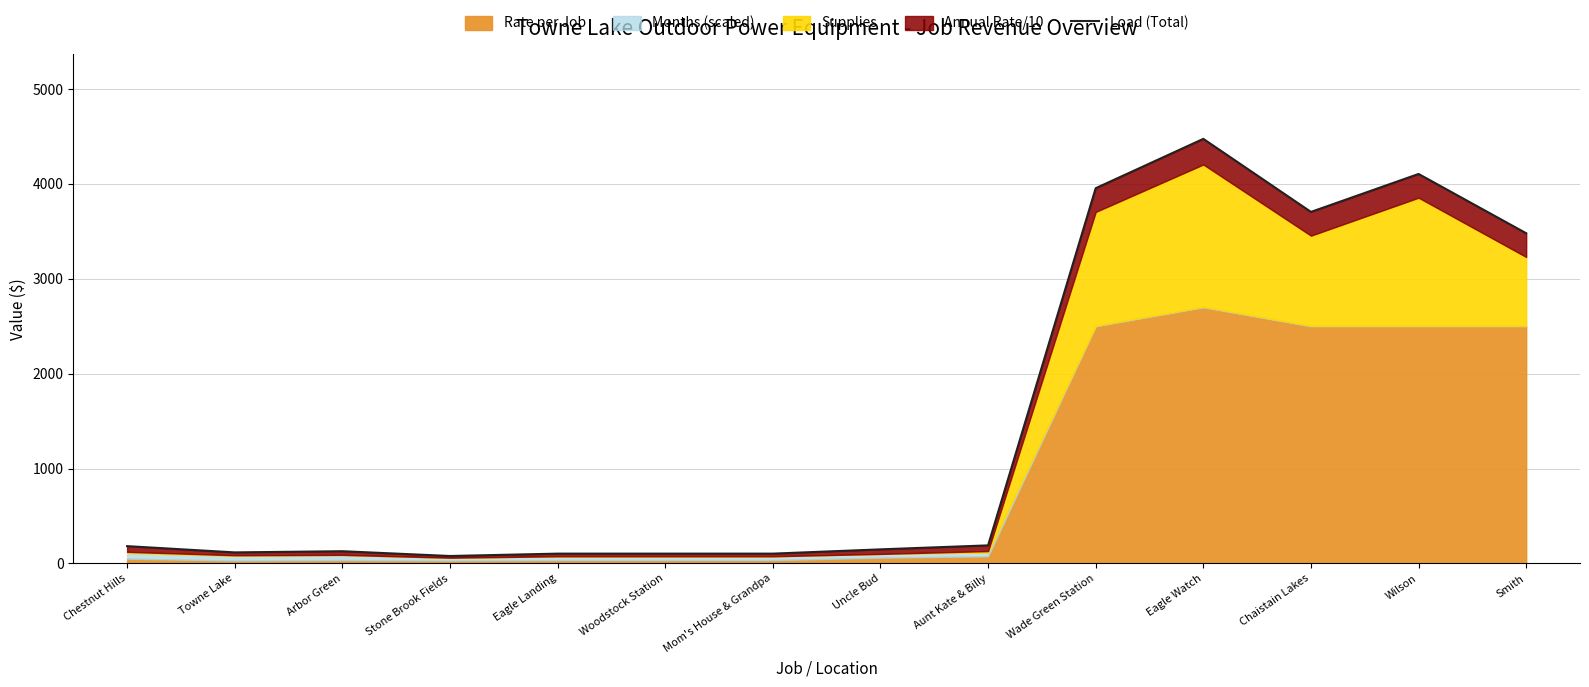

What is the average value?

1490.8